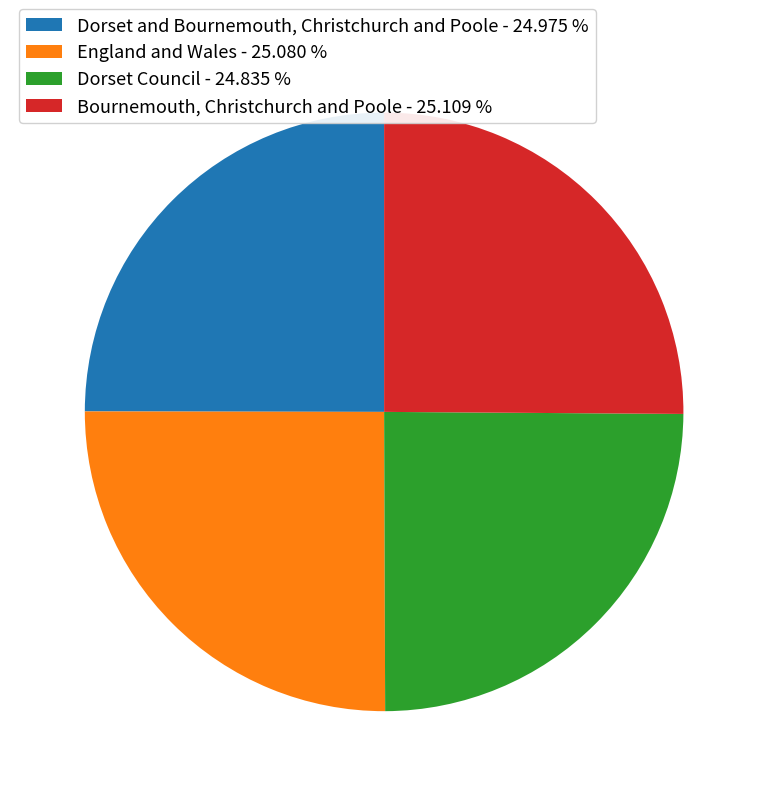

Does Dorset and Bournemouth, Christchurch and Poole - 24.975 % represent more than half of the total?

No